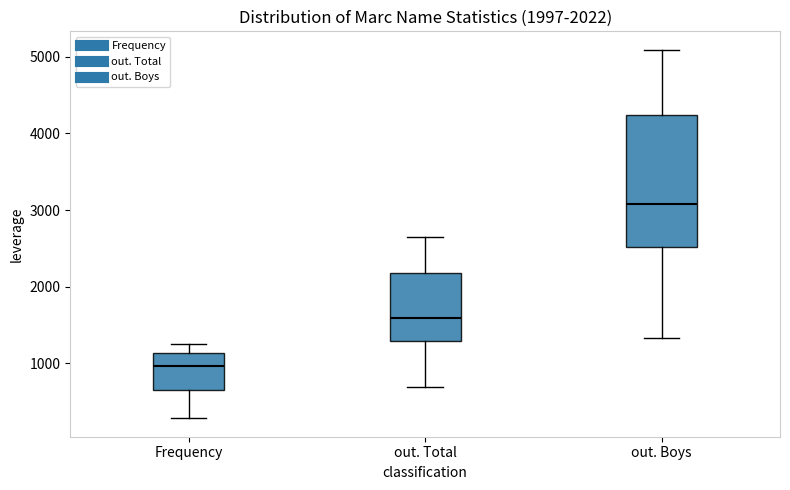

Which box's median line is the highest?

out. Boys